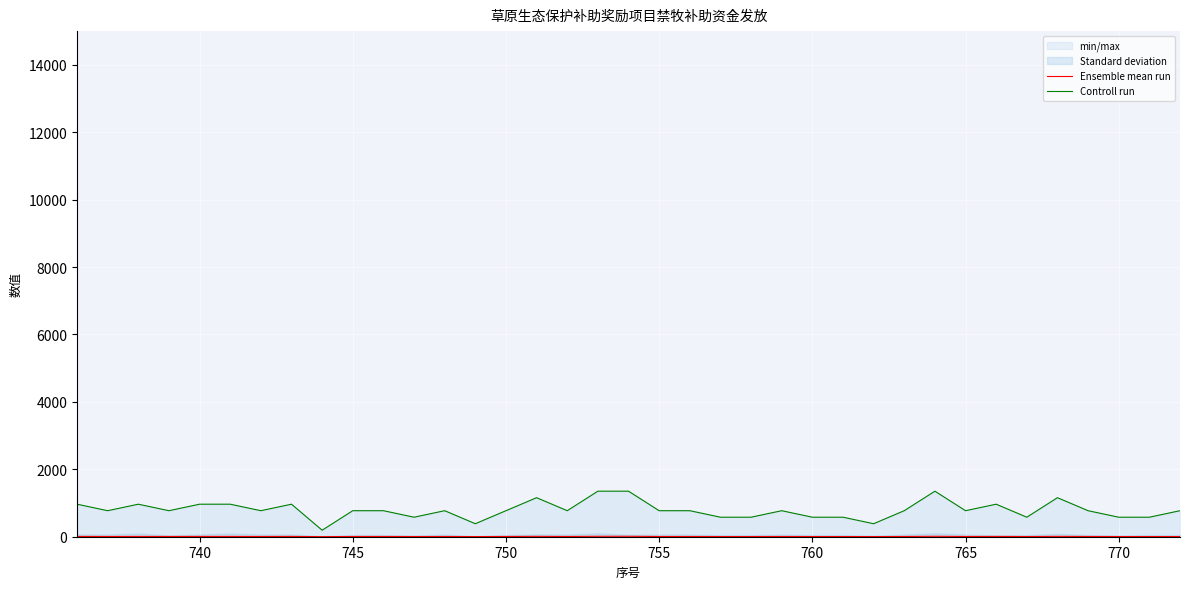

True or false: Ensemble mean run has more than 0 interior local peaks.

True